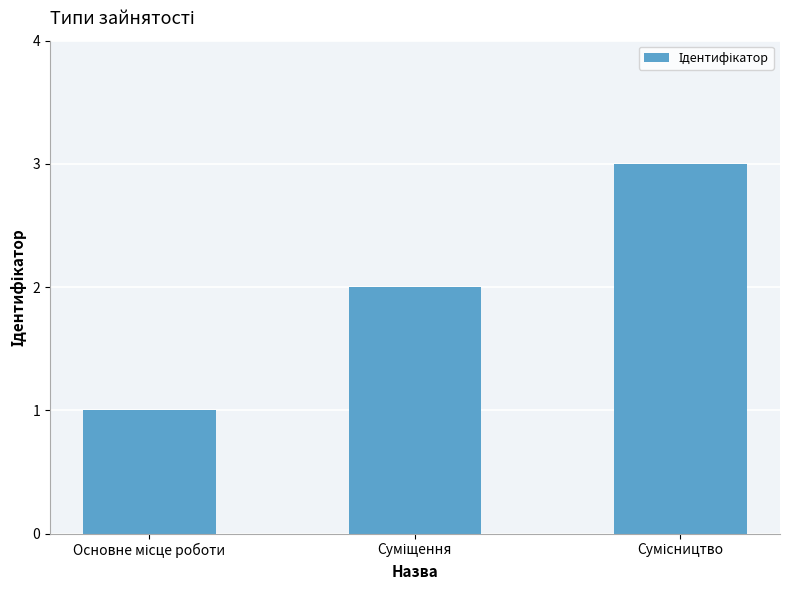

Does the chart contain stacked bars?

No